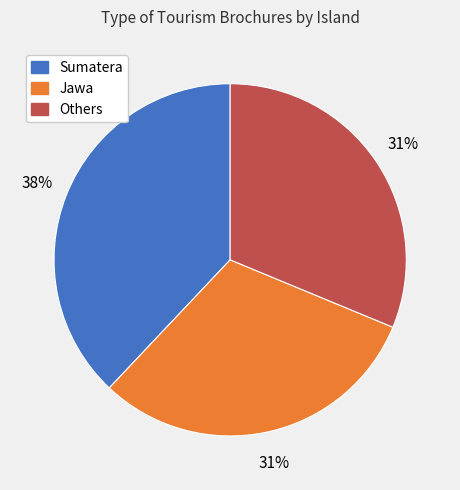

To the nearest percent, what is the average slice percentage?

33%